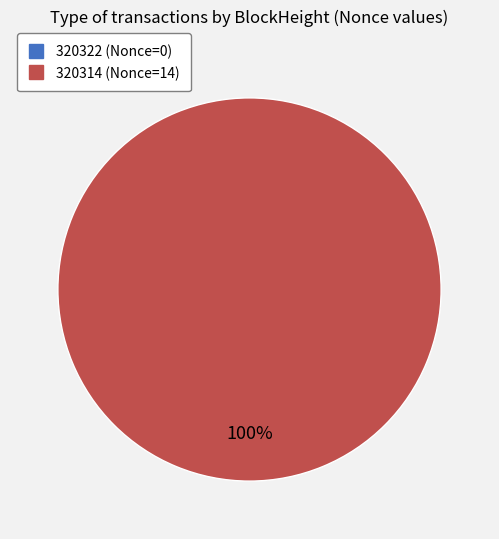

True or false: 320314 accounts for 99% of the total.

False